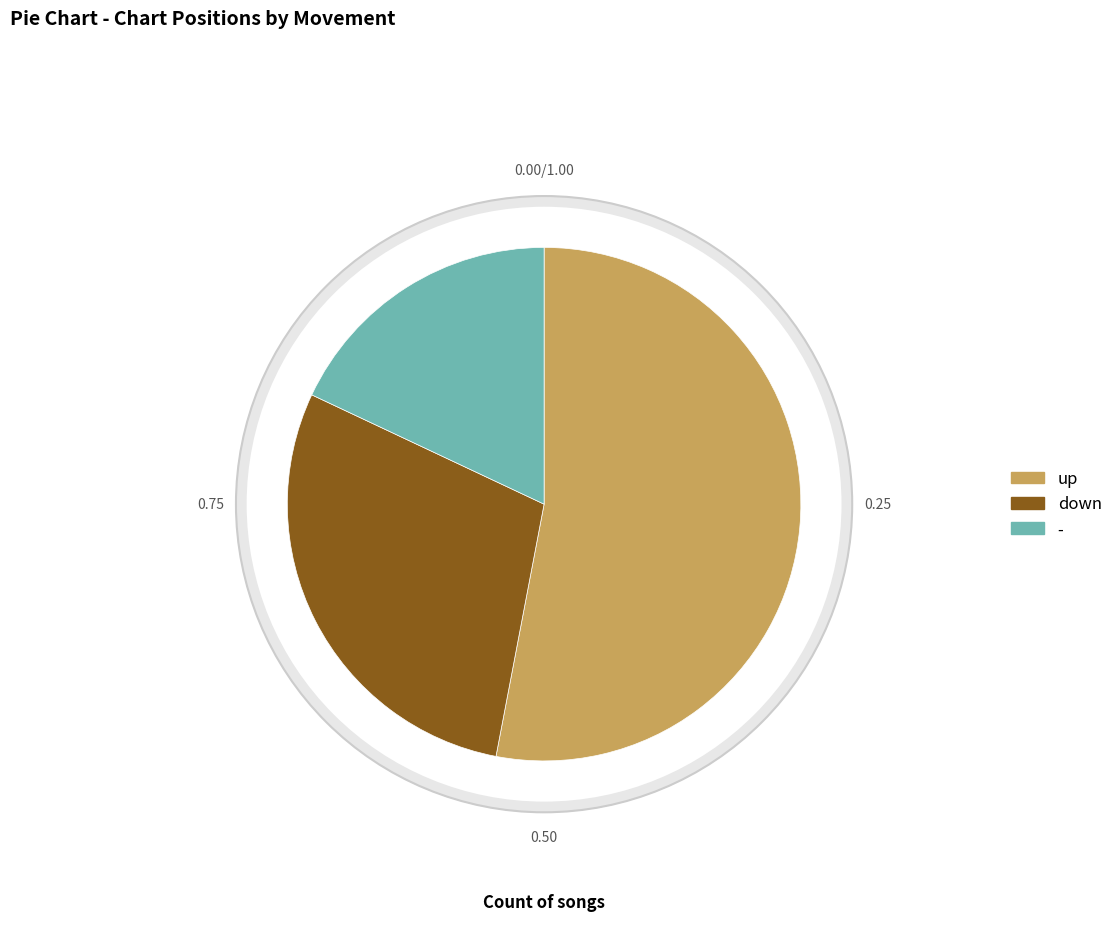

Is there a majority slice in this chart?

Yes